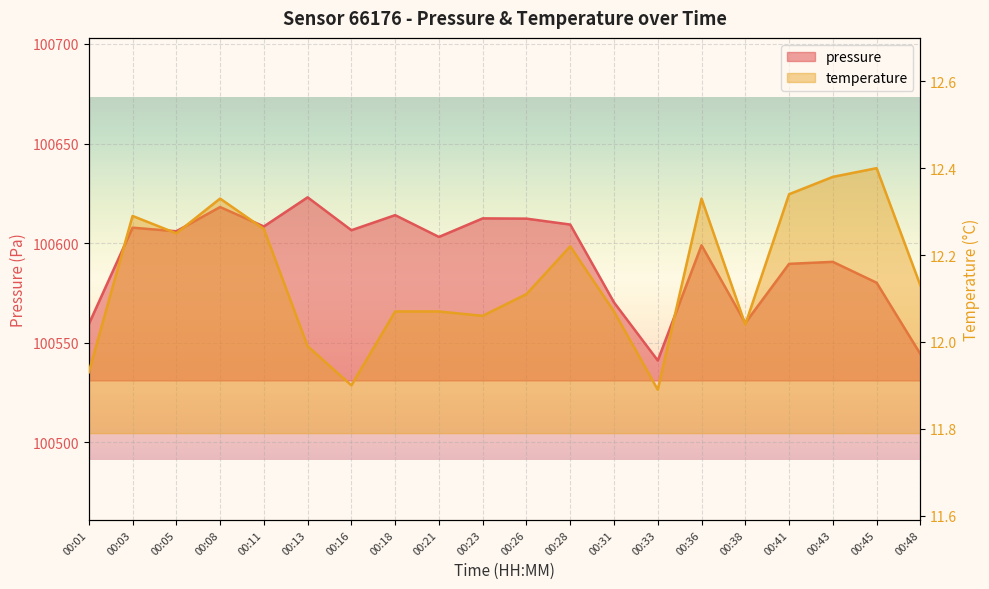

How many values in the pressure series exceed 100605?

10